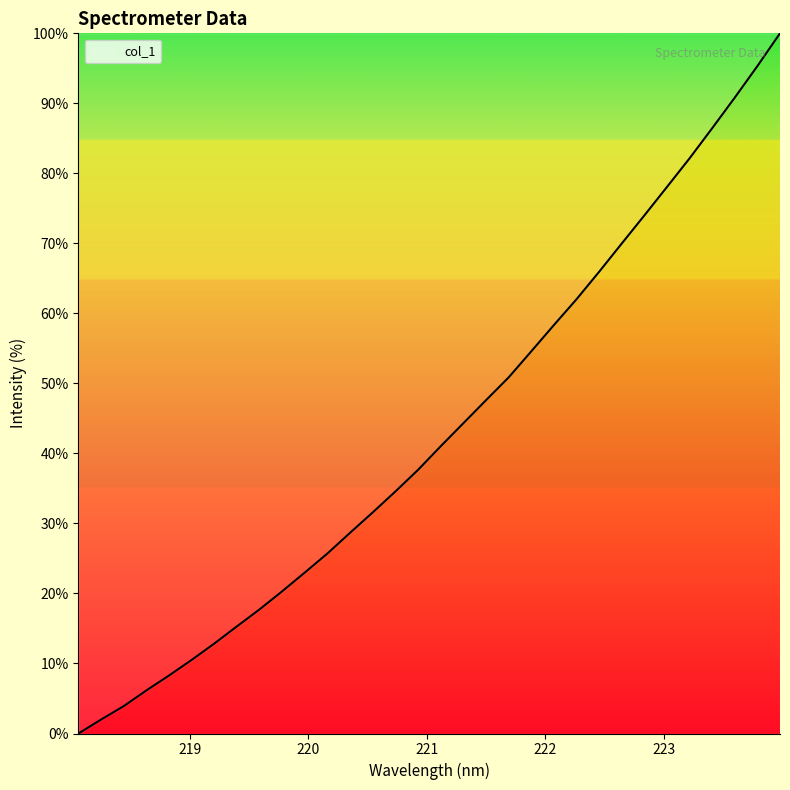

What is the difference between the maximum and minimum values?

100.0